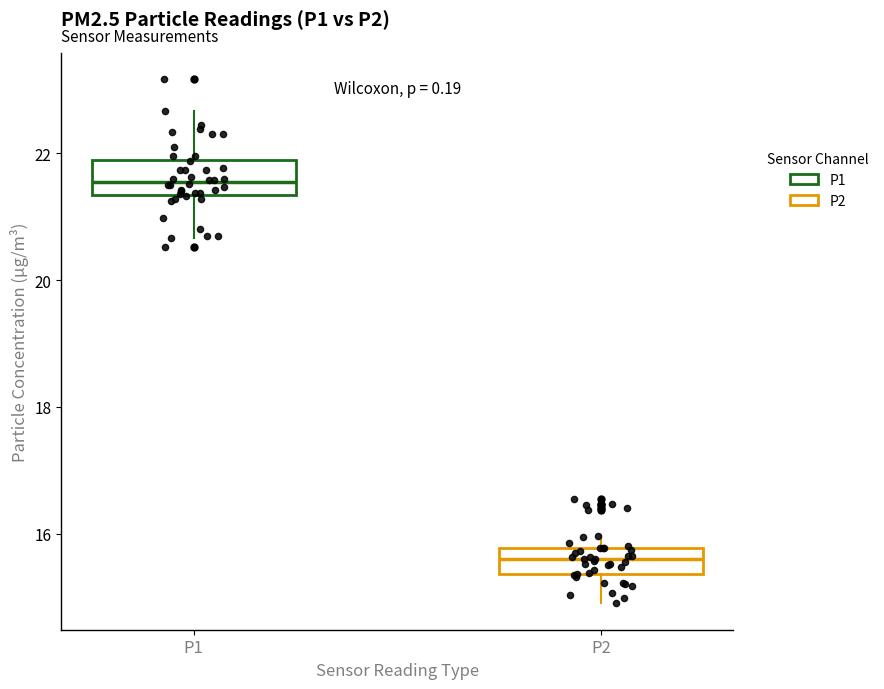

Which box has the lowest median line?

P2